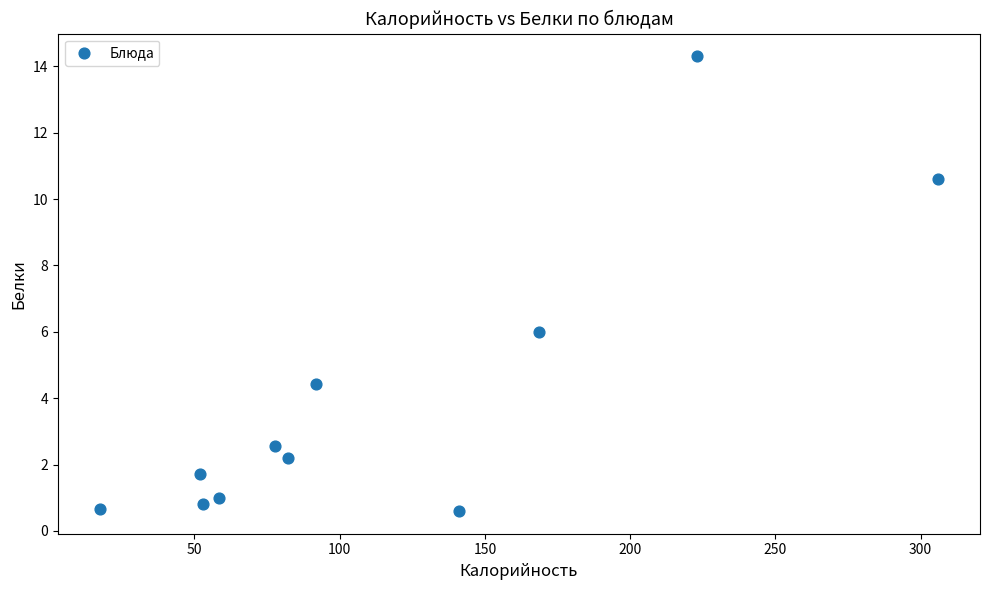

What is the average X value?

115.6